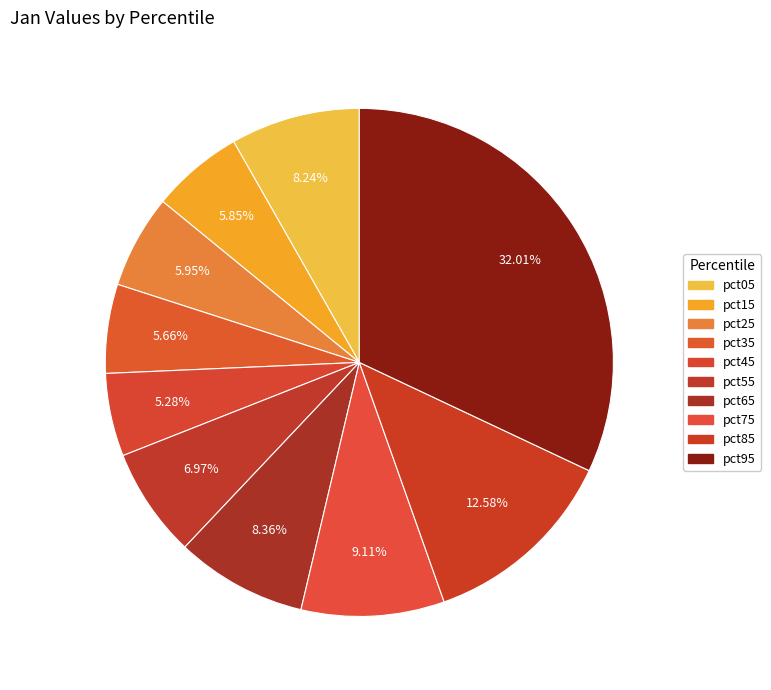

Count the number of slices in the pie.

10